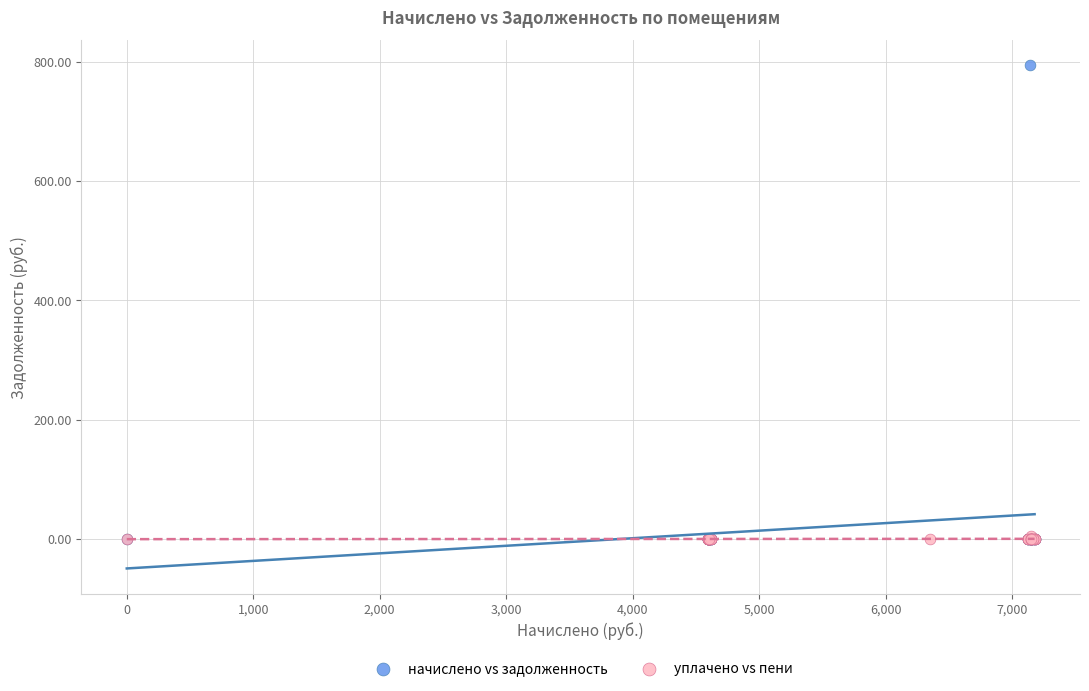

Which series has the largest Y range (max minus min)?

начислено vs задолженность